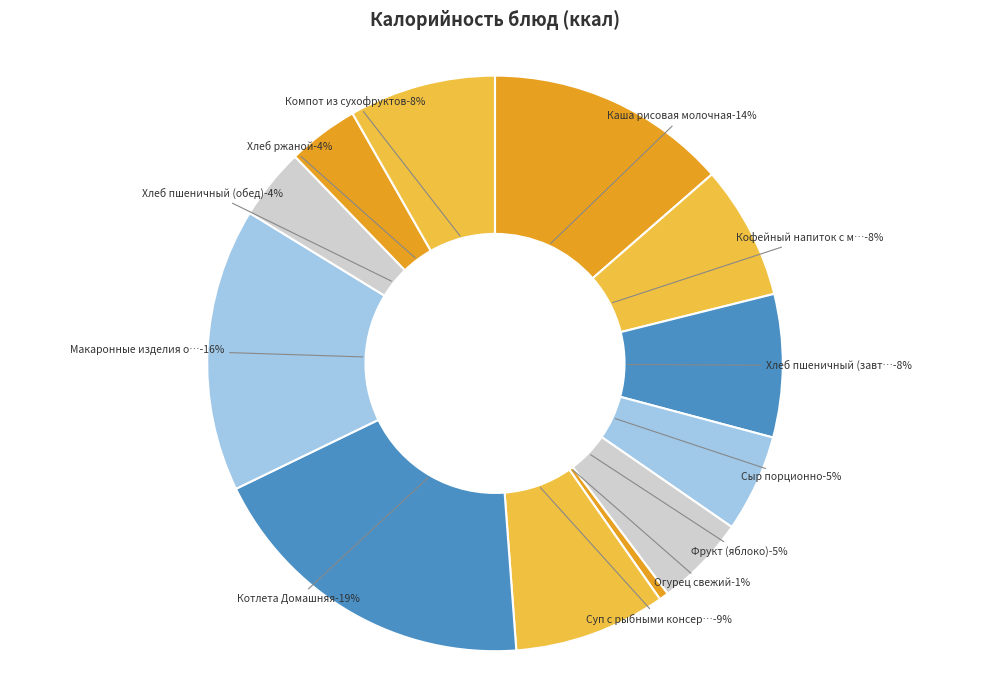

Between Каша рисовая молочная and Хлеб пшеничный (обед), which is larger?

Каша рисовая молочная